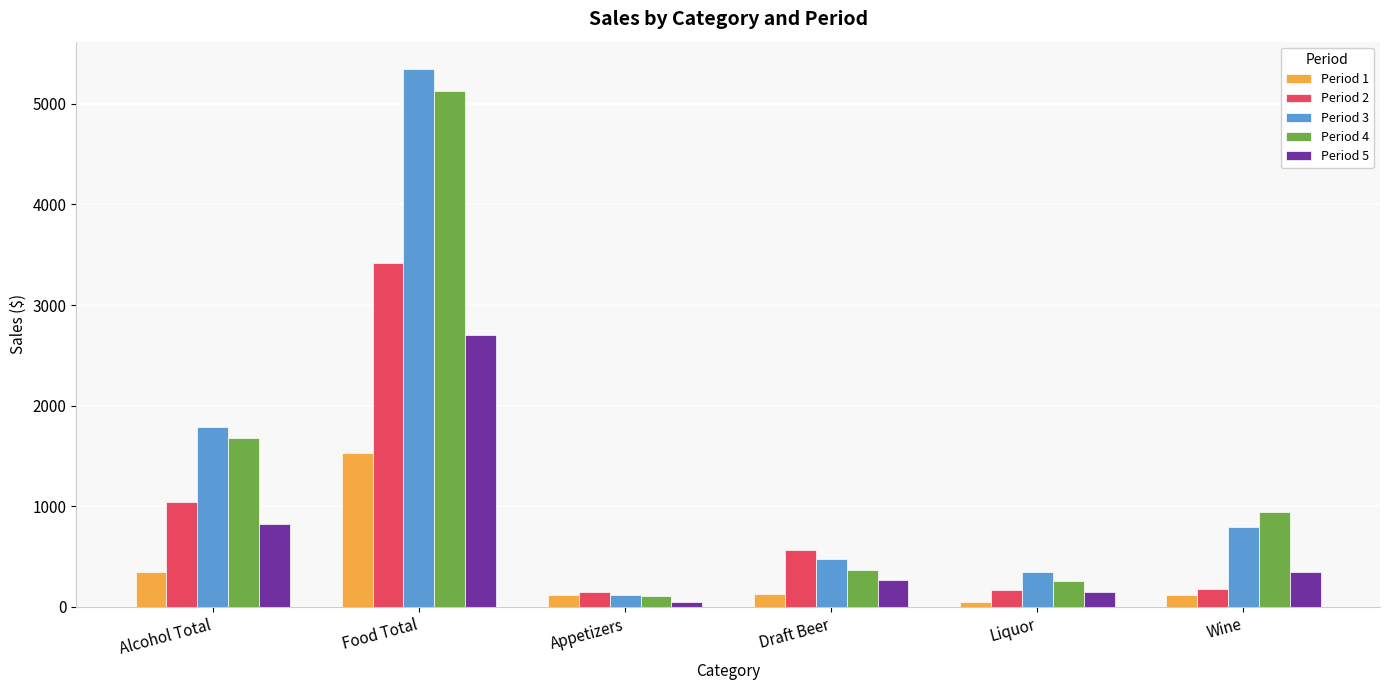

How many data points does each series have?

6